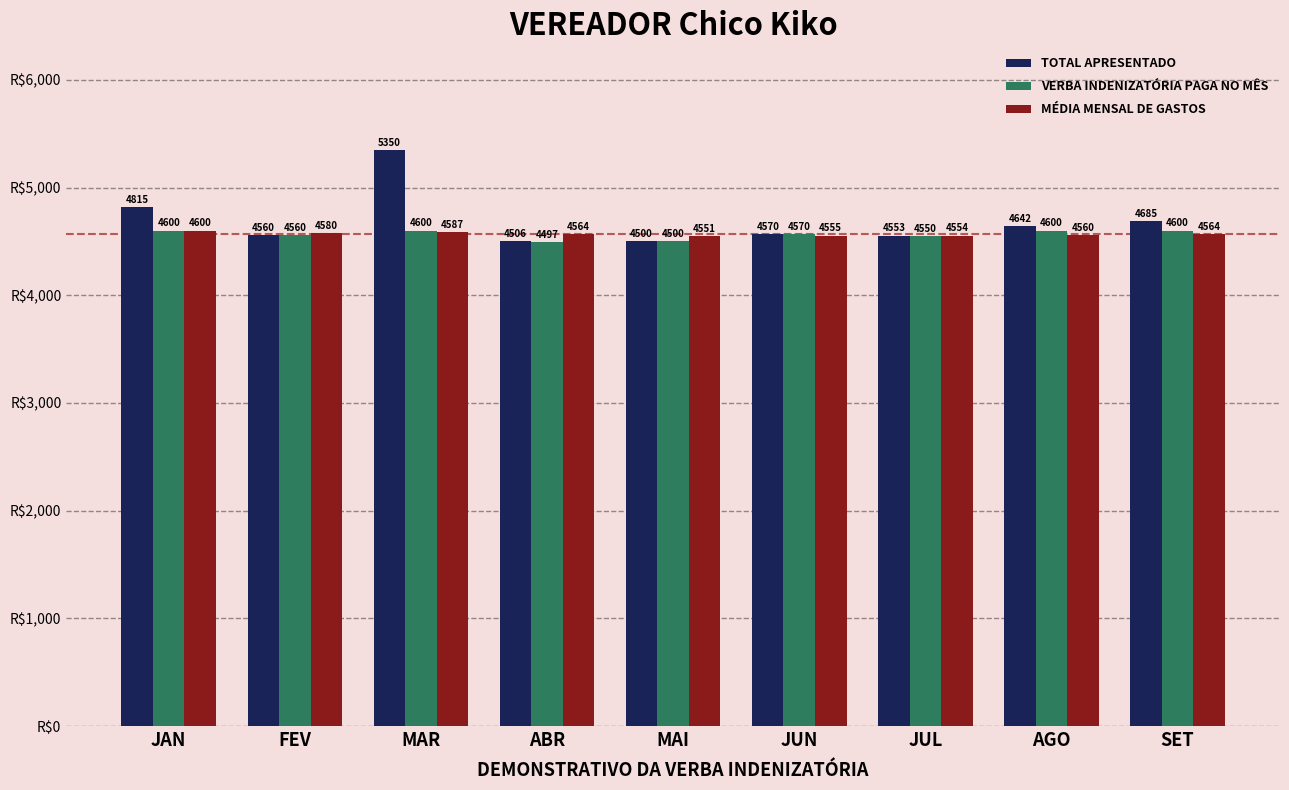

The value of MÉDIA MENSAL DE GASTOS at AGO is 6028.8. True or false?

False